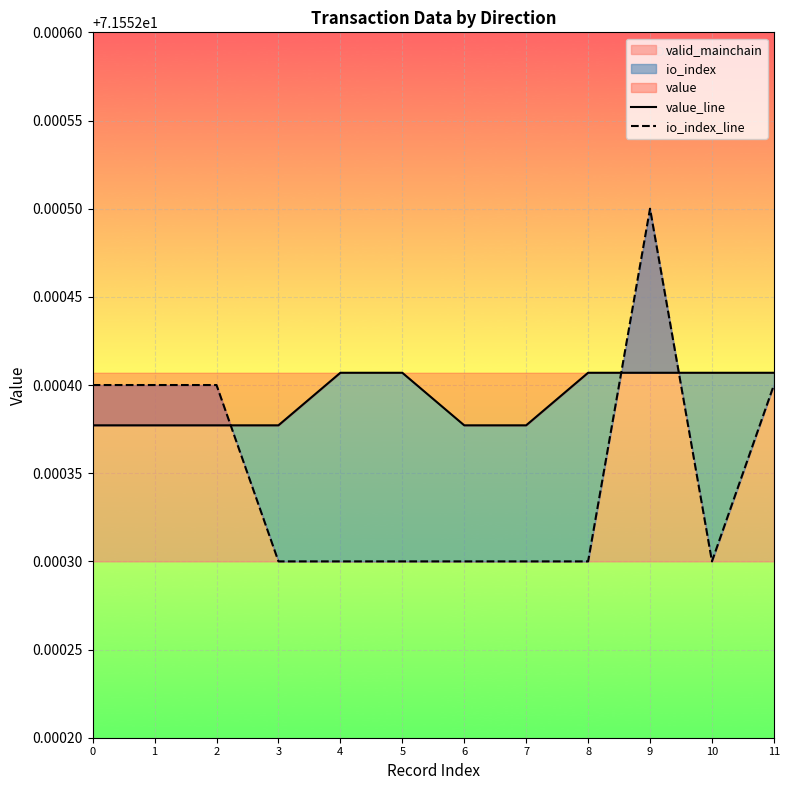

Which series ends up on top after the final intersection of value_line and io_index_line?

value_line